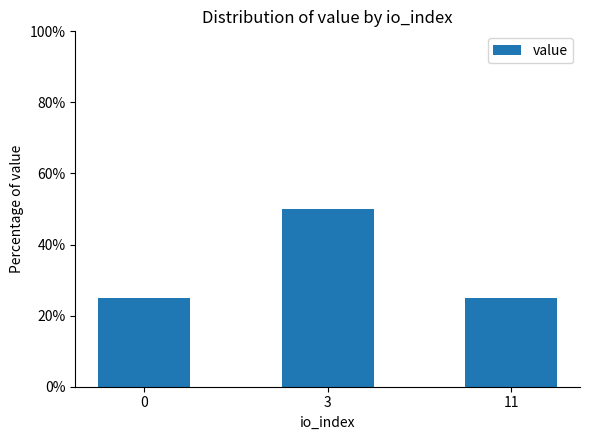

Reading right to left, list all the values displayed in this chart.

11=25.0	3=50.0	0=25.0